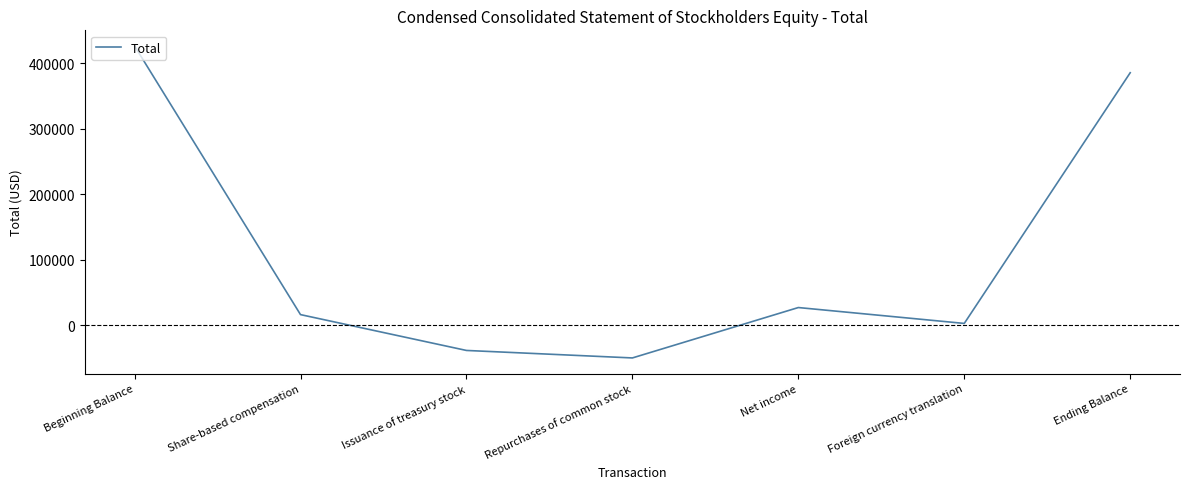

List the labels in order of value, smallest first.

Repurchases of common stock, Issuance of treasury stock, Foreign currency translation, Share-based compensation, Net income, Ending Balance, Beginning Balance